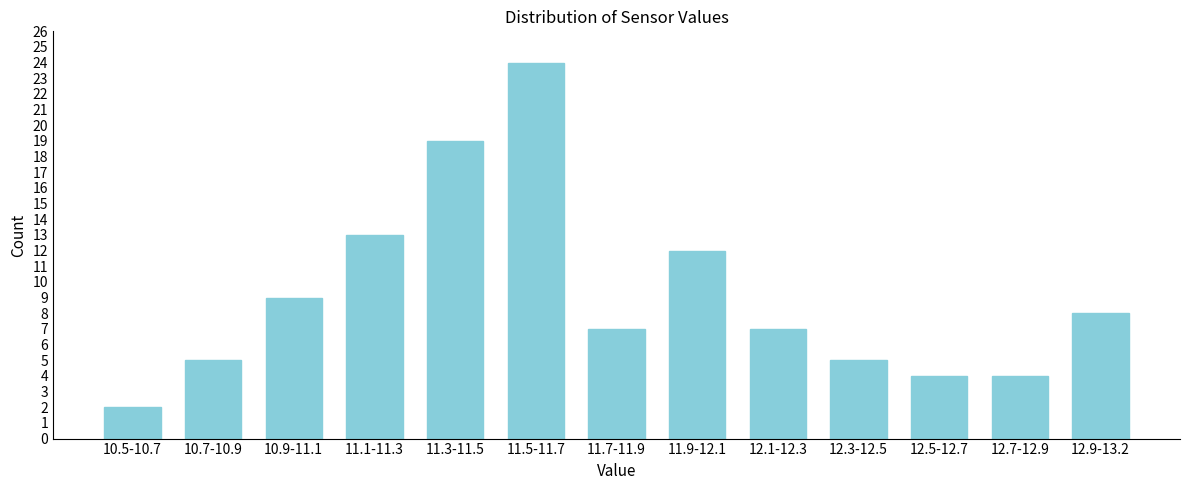

Reading right to left, extract all data points from this chart.

8	4	4	5	7	12	7	24	19	13	9	5	2